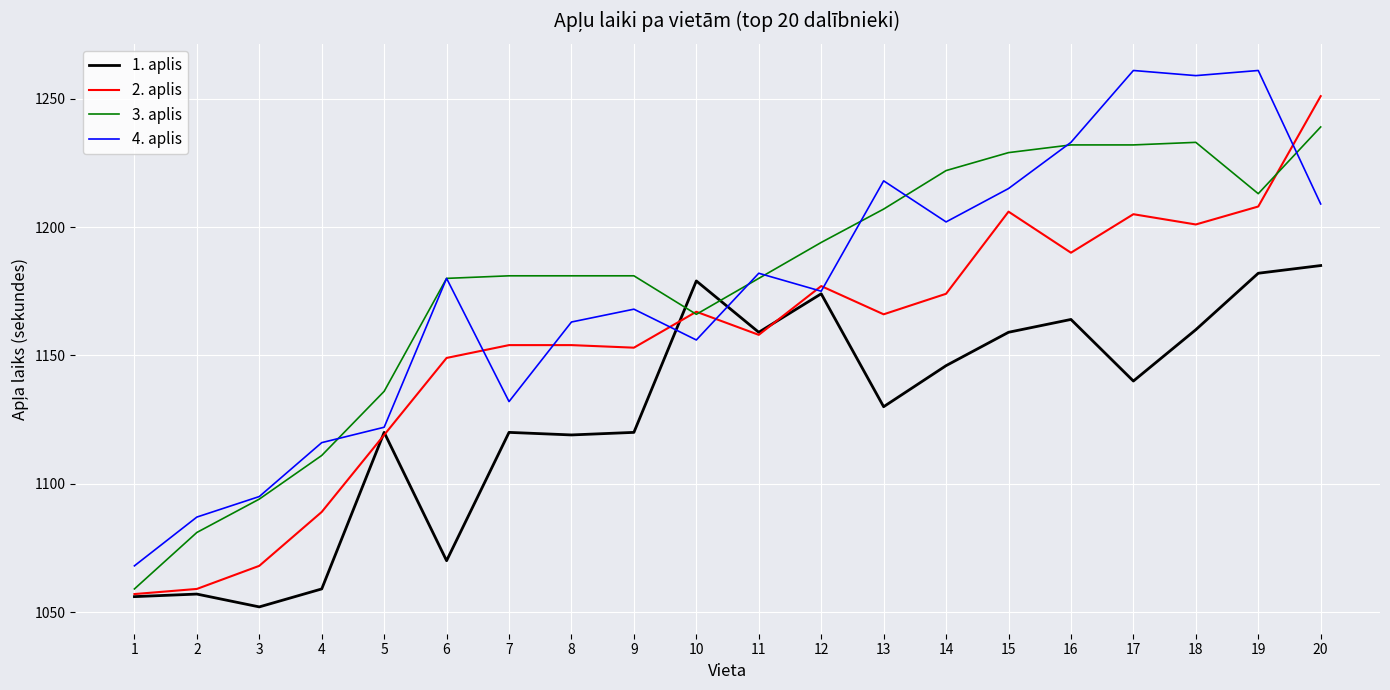

Between 3 and 17, which series saw the biggest shift?

4. aplis